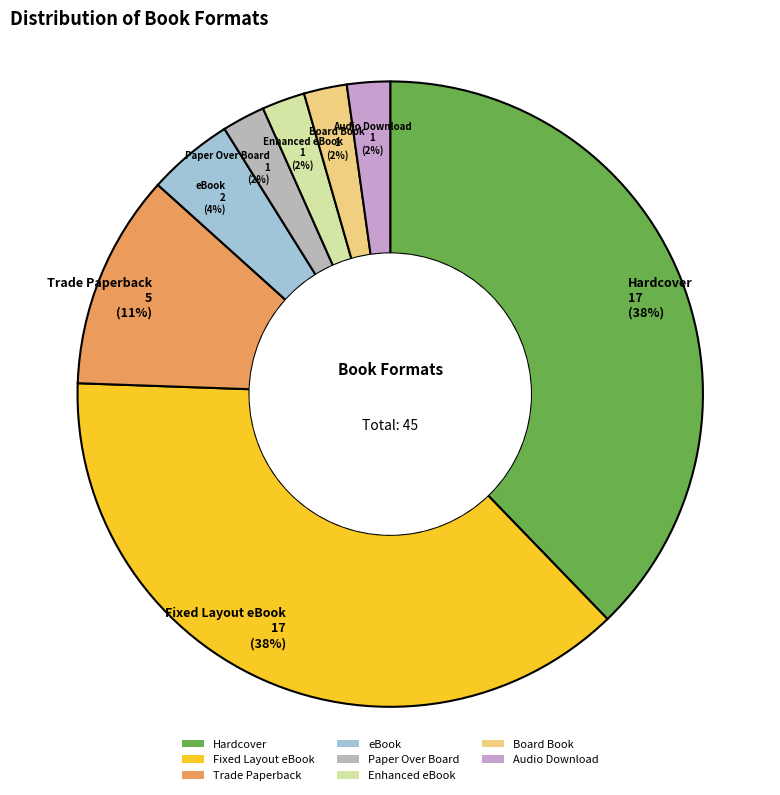

Is there a majority slice in this chart?

No